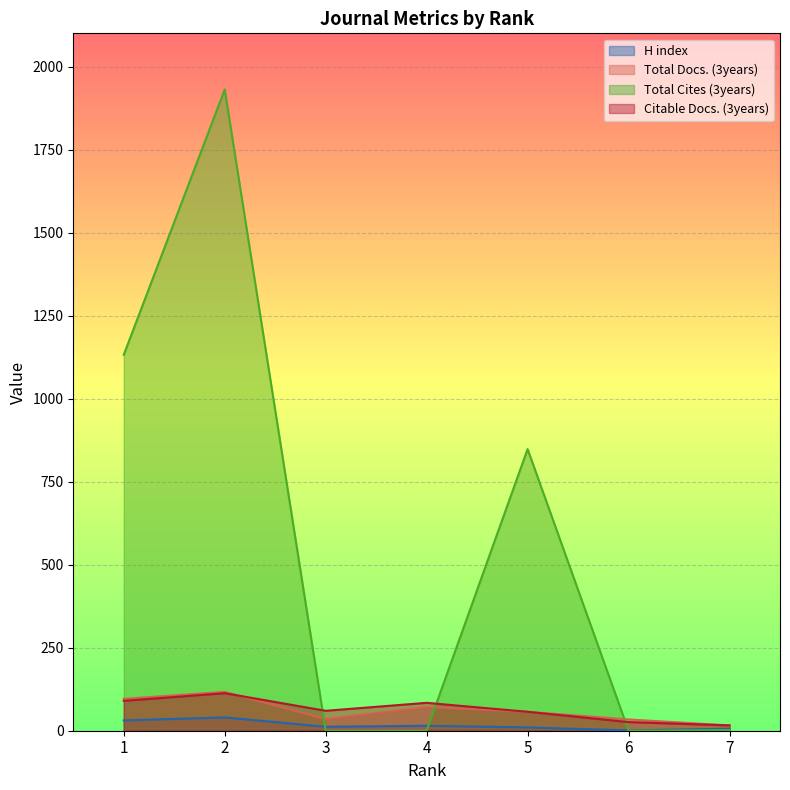

At which label does Citable Docs. (3years) first exceed 60?

1